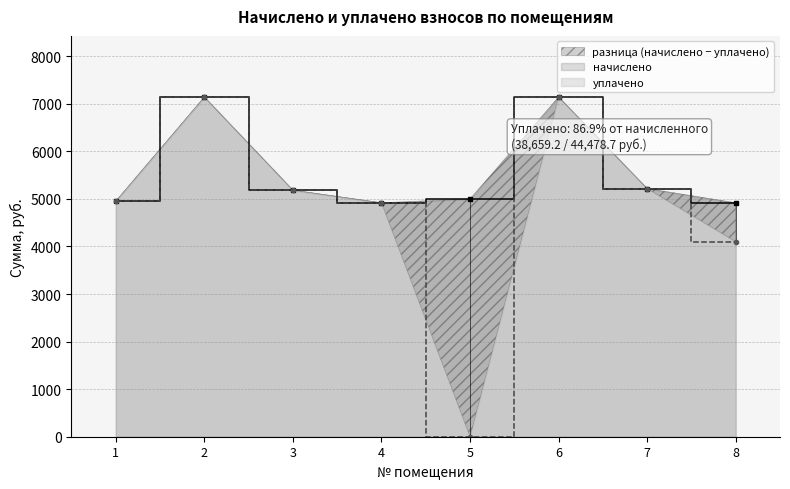

Where does the начислено series first go above 5184?

2